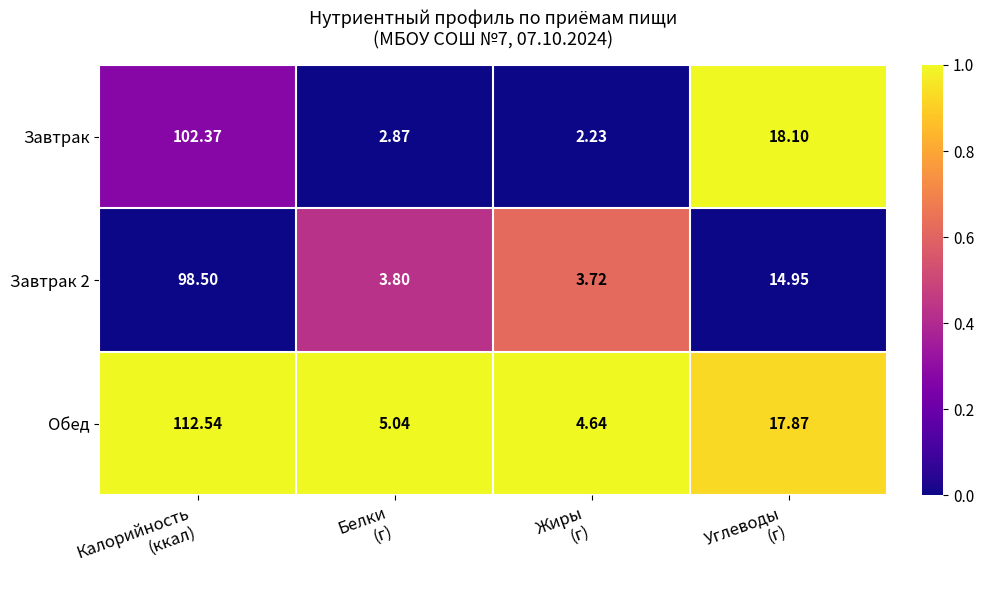

At Углеводы
(г), list the series in order from smallest to largest.

Завтрак 2, Обед, Завтрак